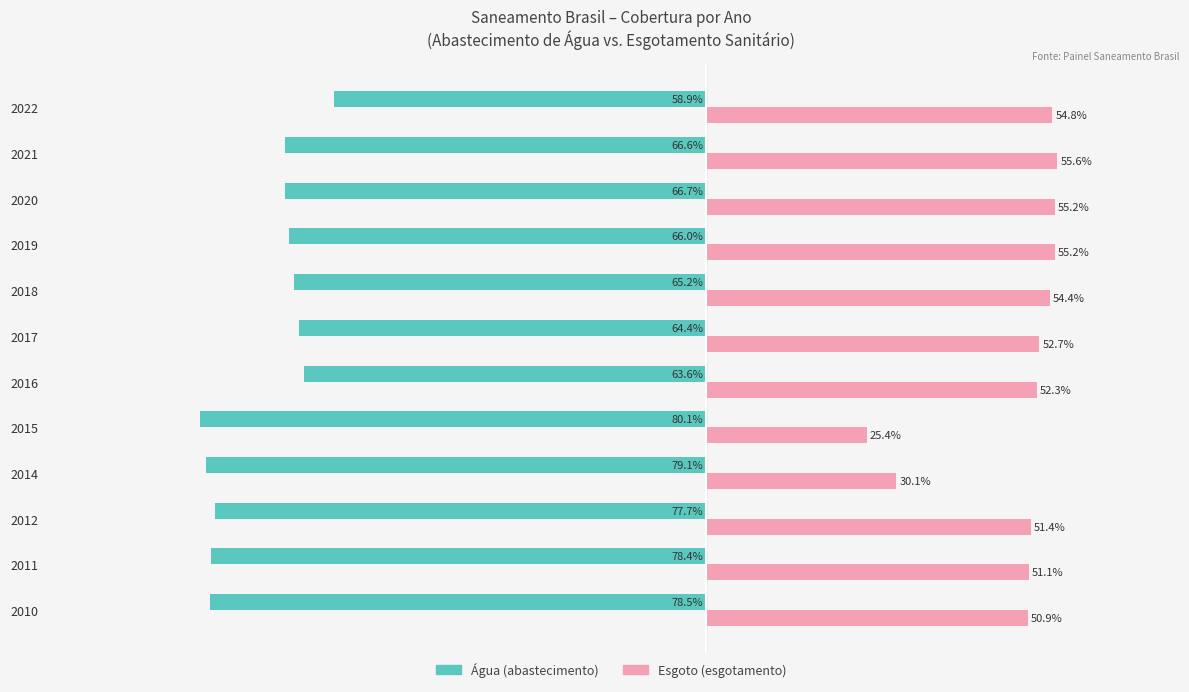

What are all the series names shown in the legend?

Água (abastecimento), Esgoto (esgotamento)